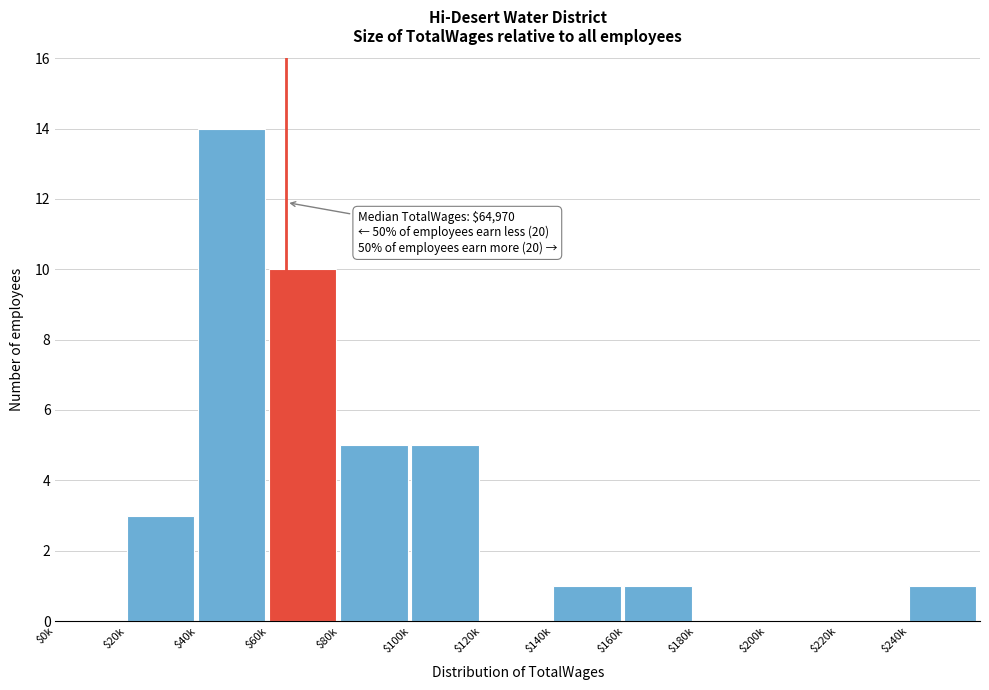

The chart shows a value of 0 at $180k. True or false?

True